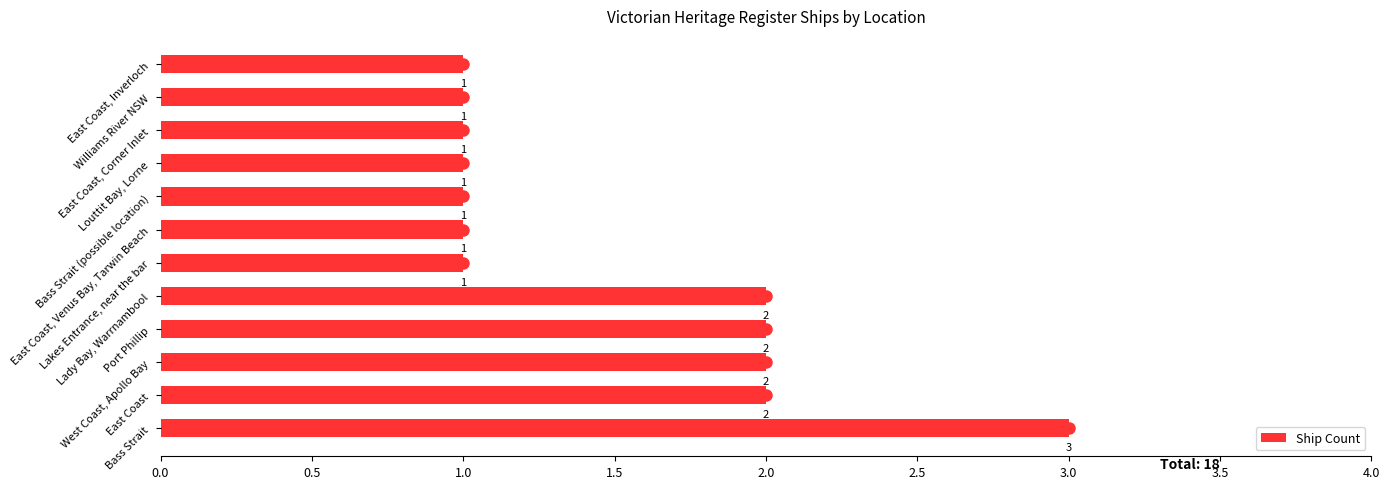

What is the maximum value shown in the chart?

3